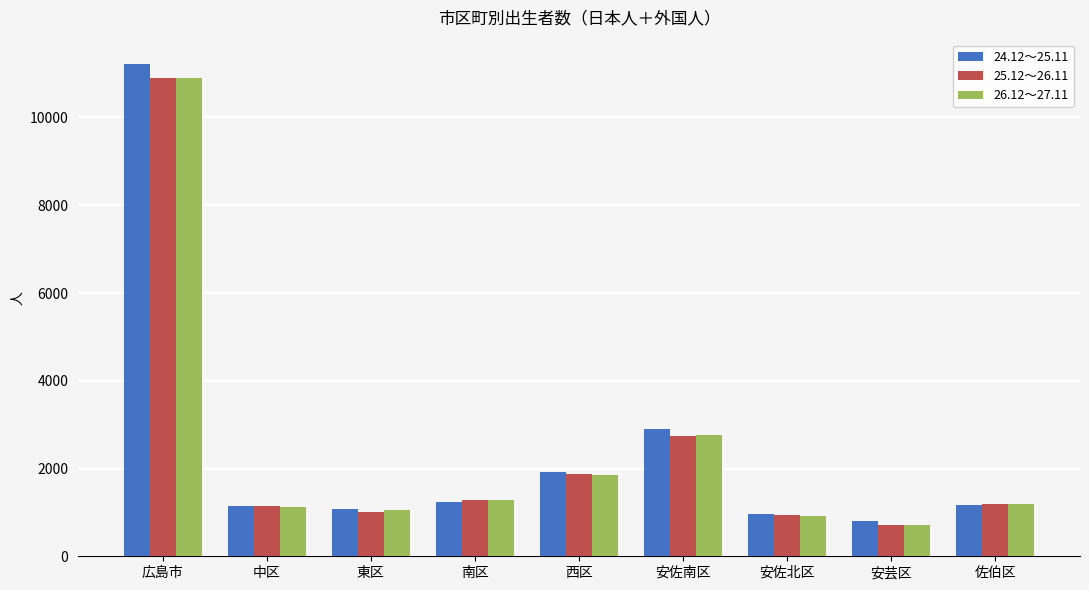

What is the spread (max minus min) of values at 広島市?

305